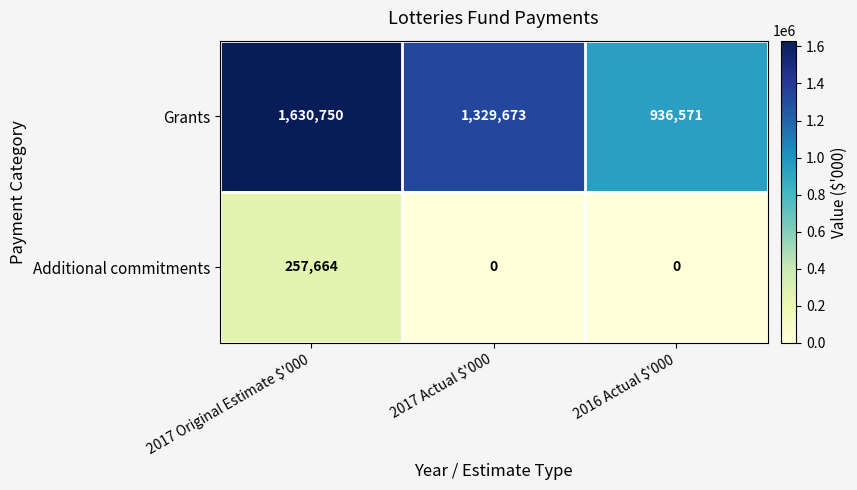

At which category is the sum across all series the highest?

2017 Original Estimate $'000